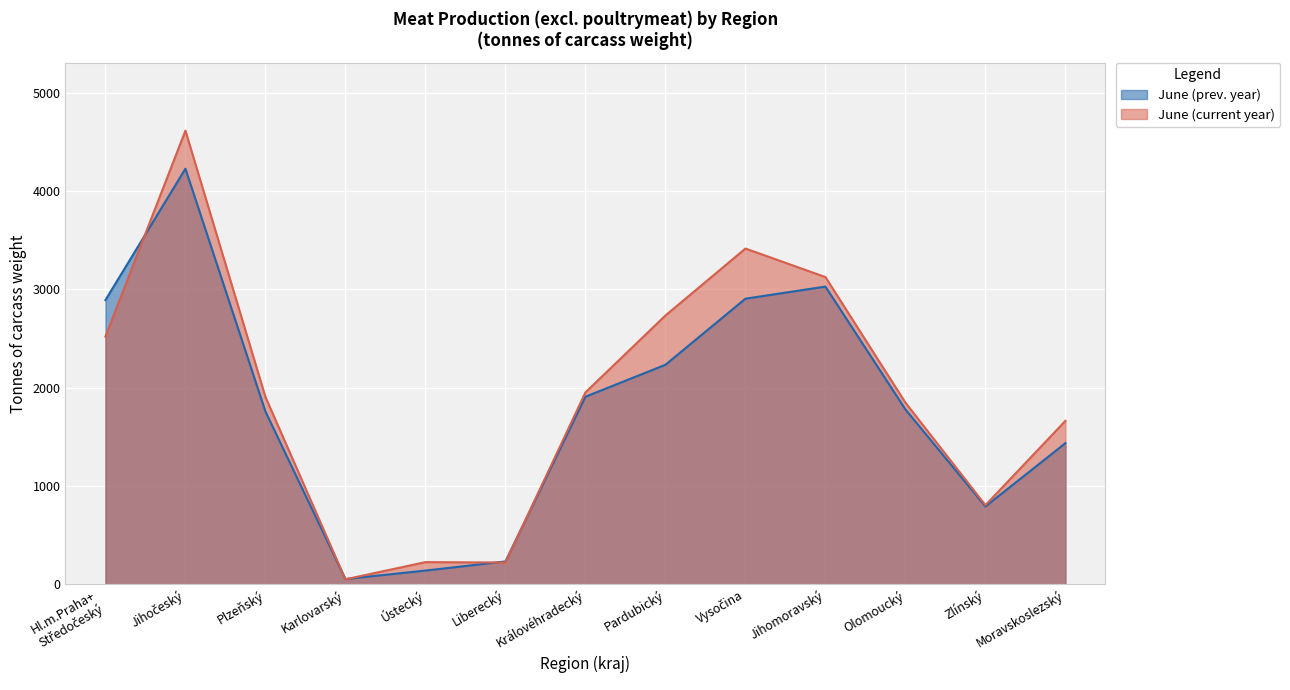

At which label does June (prev. year) first exceed 1778?

Hl.m.Praha+
Středočeský